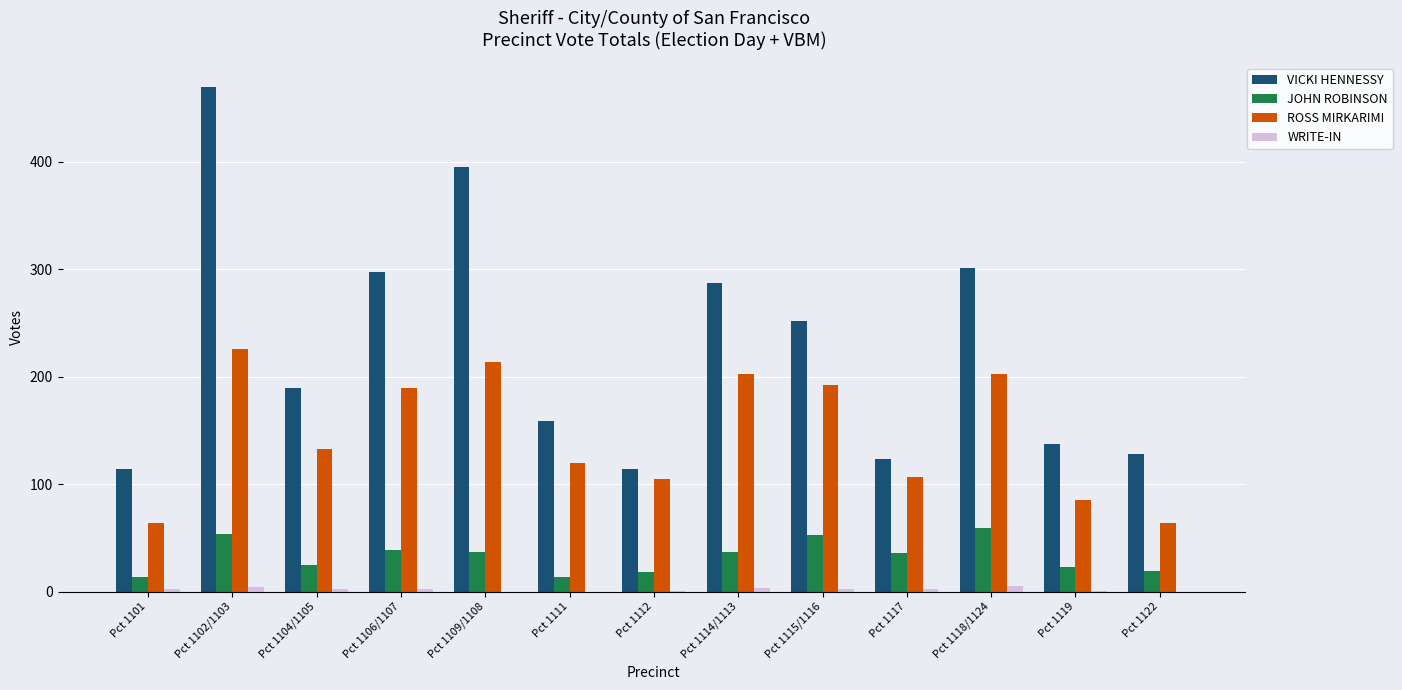

Is the value of JOHN ROBINSON at Pct 1101 greater than the value of WRITE-IN at Pct 1112?

Yes